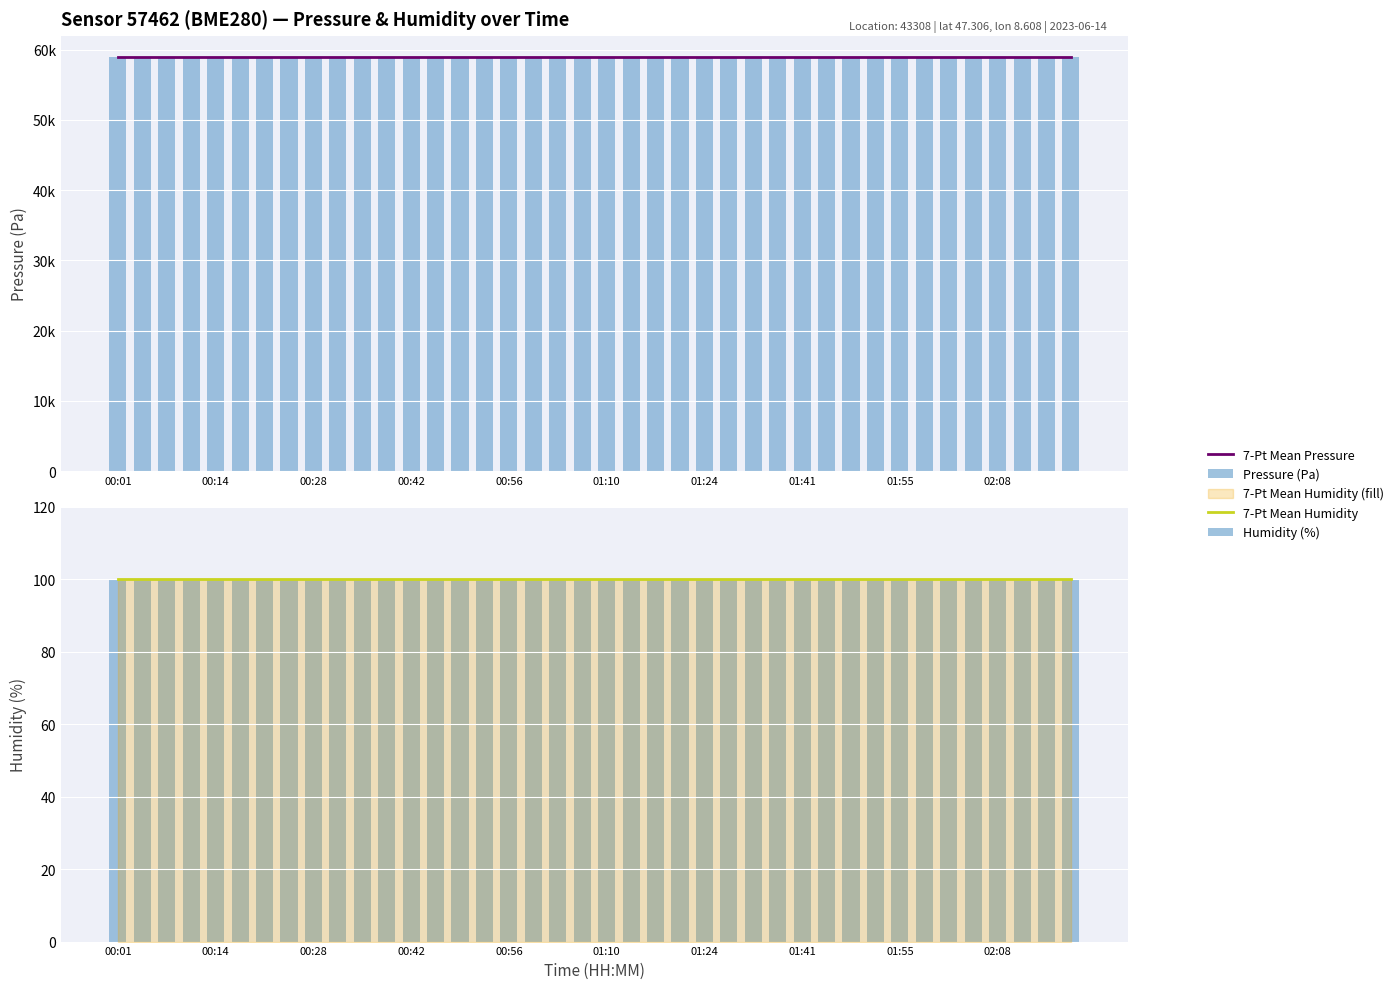

Is it true that 7-Pt Mean Pressure equals 14287.9 at 33?

False